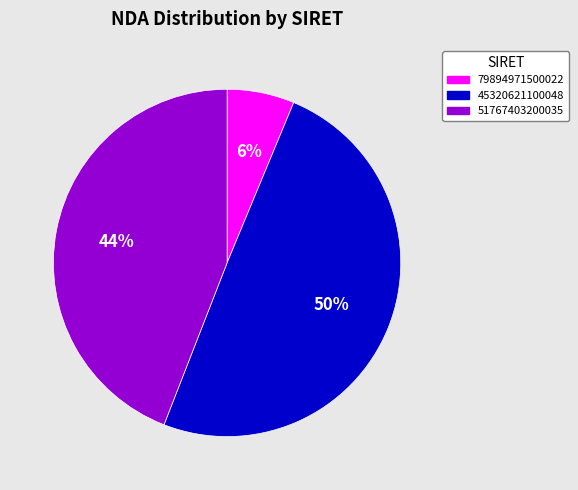

The 45320621100048 slice represents 60% of the pie. True or false?

False